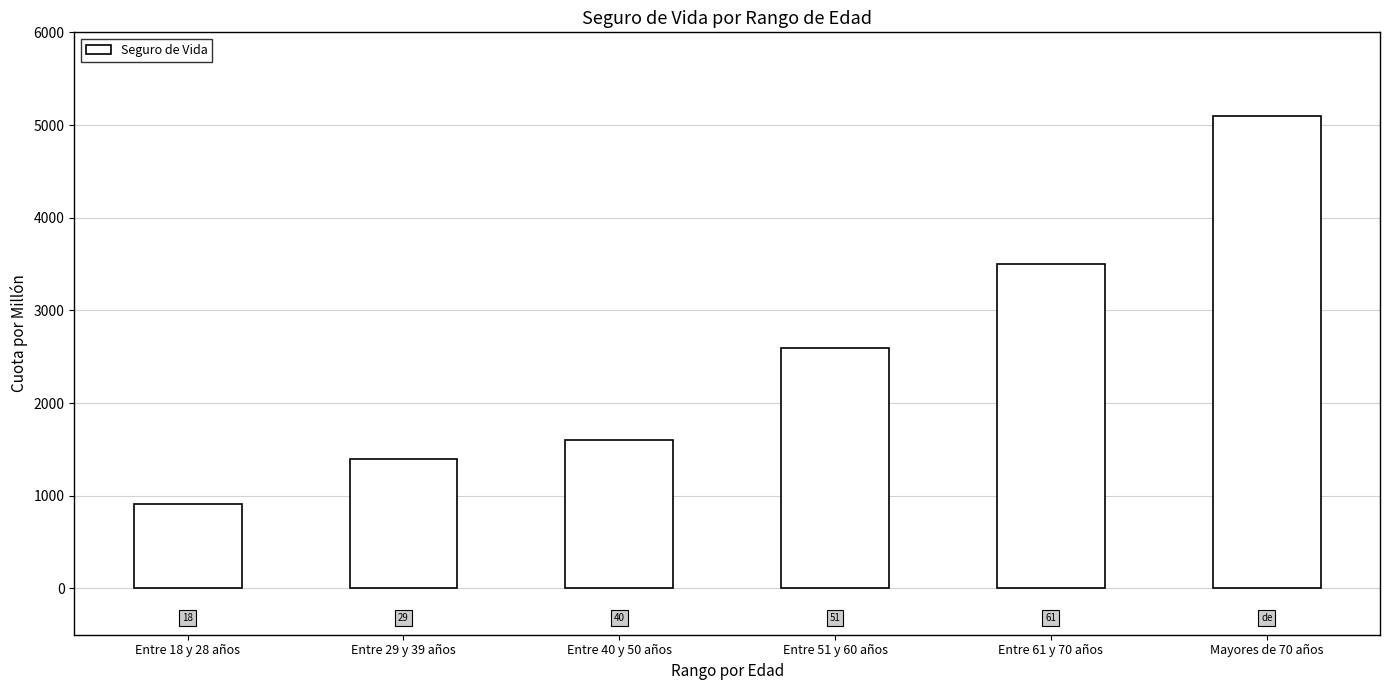

List the labels in order of value, smallest first.

Entre 18 y 28 años, Entre 29 y 39 años, Entre 40 y 50 años, Entre 51 y 60 años, Entre 61 y 70 años, Mayores de 70 años